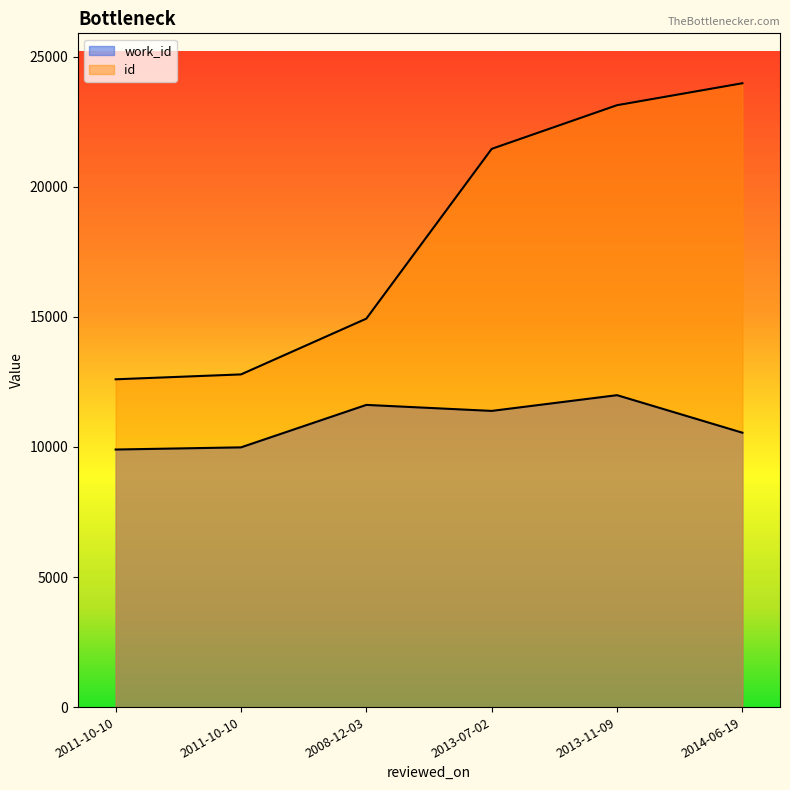

What is the label of the 6th point from the right?

2011-10-10